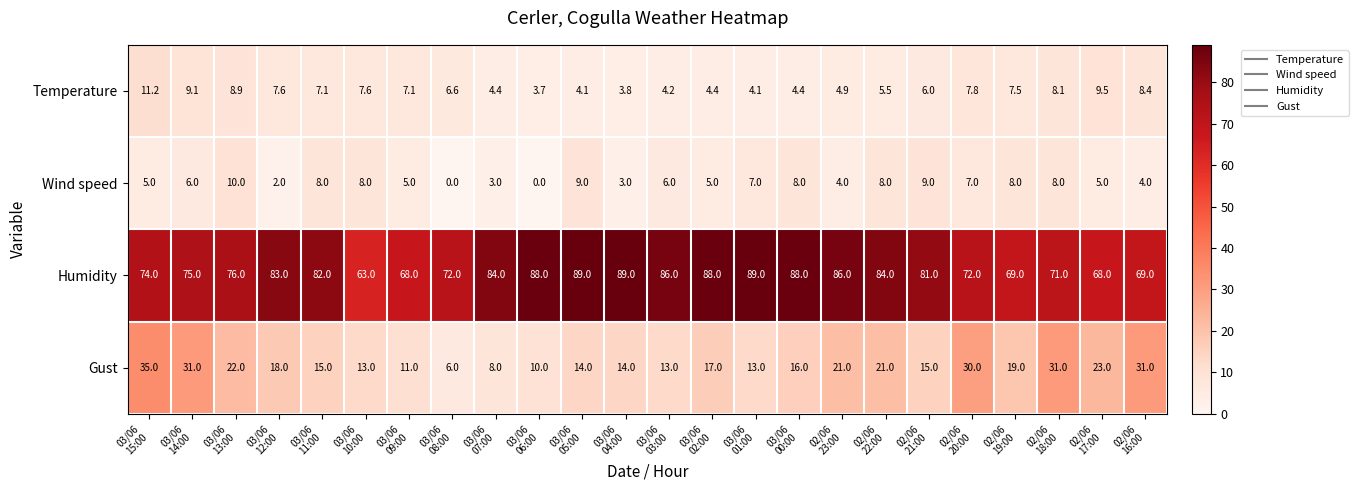

What is the difference between the maximum and second lowest values in the Humidity series?

21.0